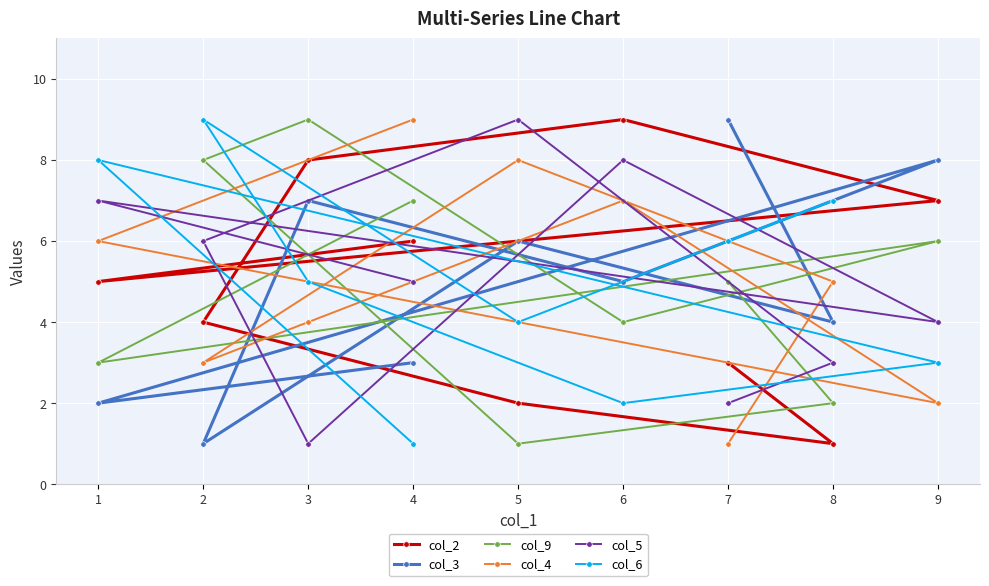

What is the average value of the col_6 series?

5